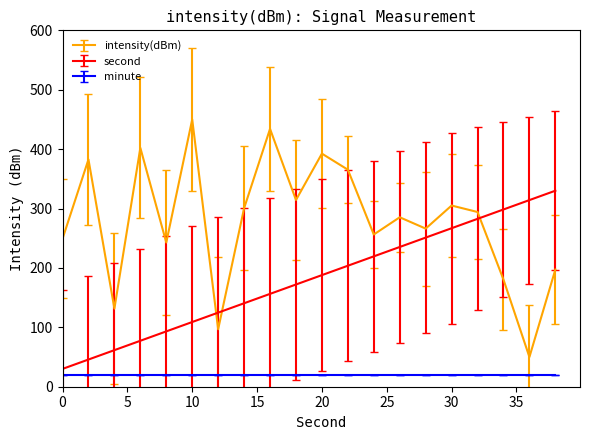

What is the difference between the maximum and minimum values in the intensity(dBm) series?

400.0